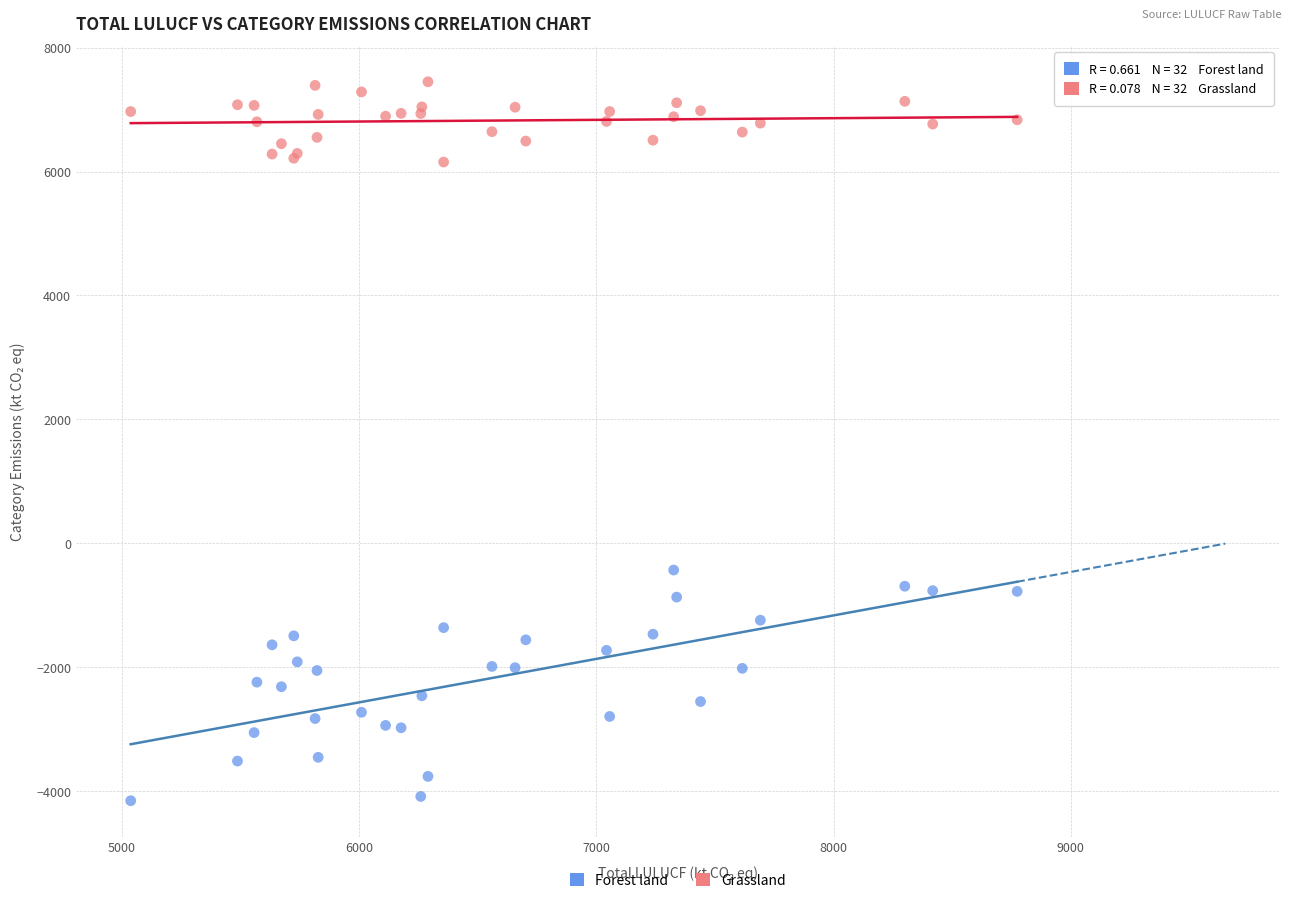

Which series contains the lowest Y value?

Forest land